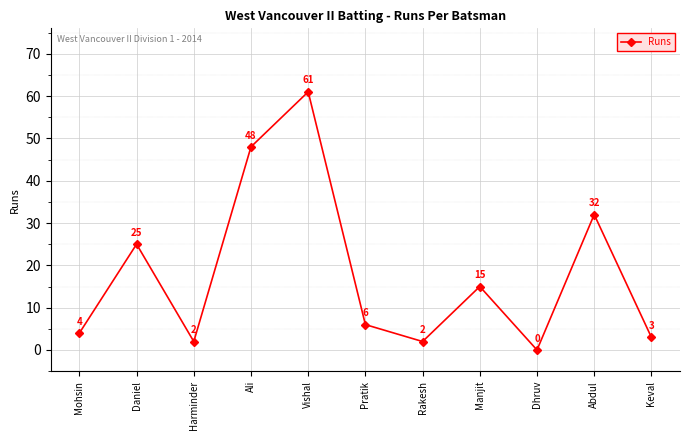

Does the chart display data point markers on the line(s)?

Yes